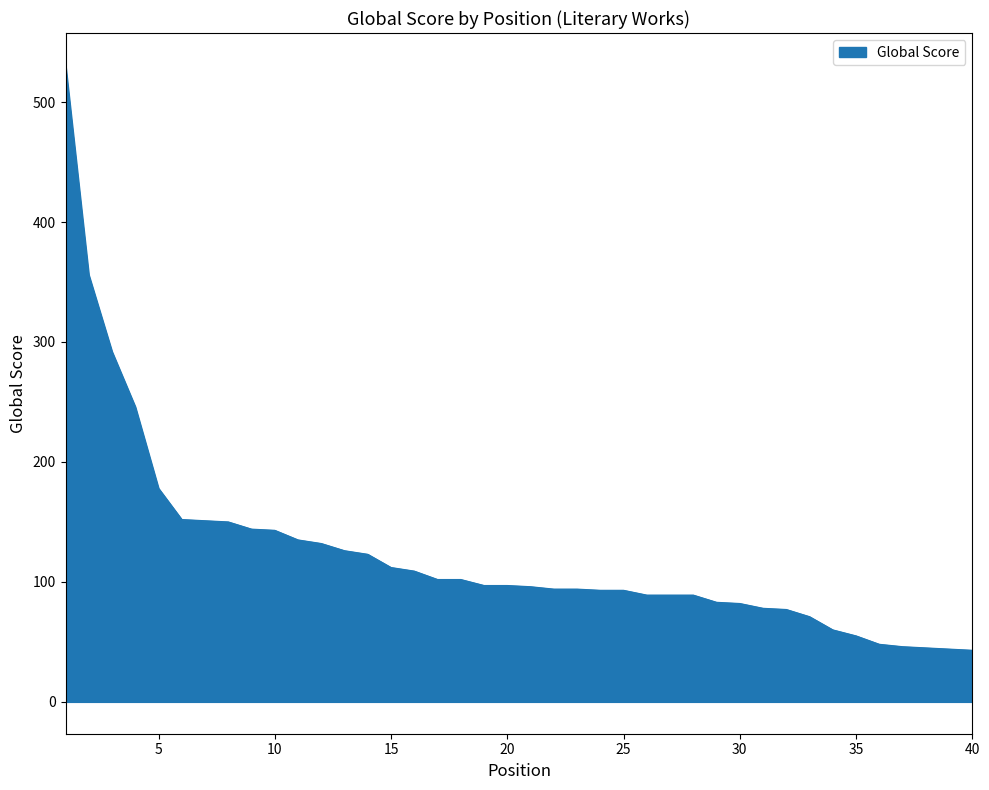

What is the smallest value displayed?

43